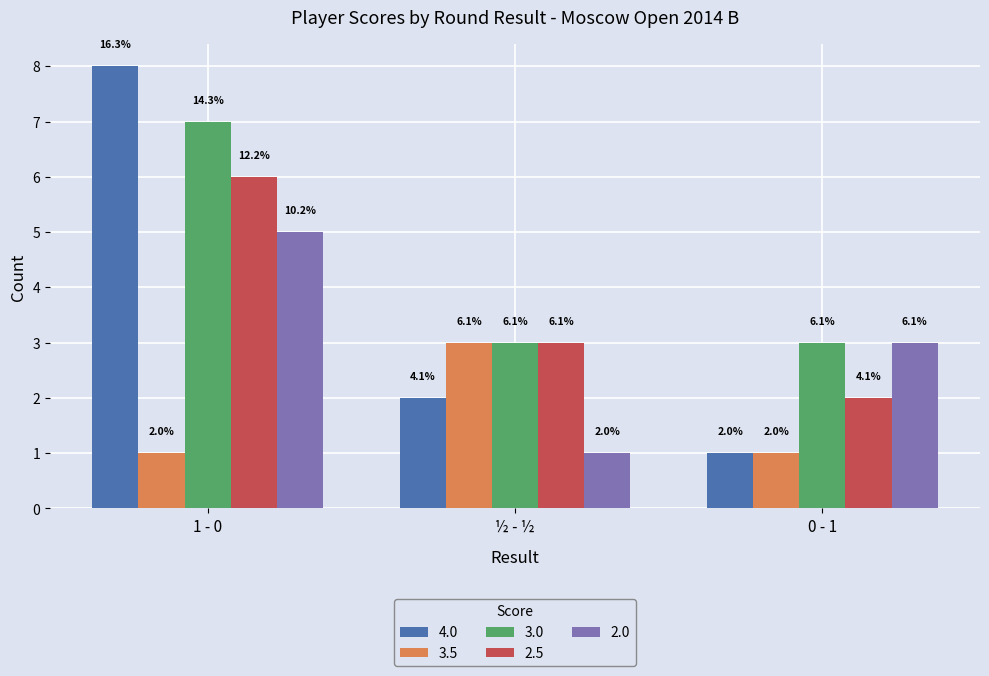

How many groups of bars are there?

3